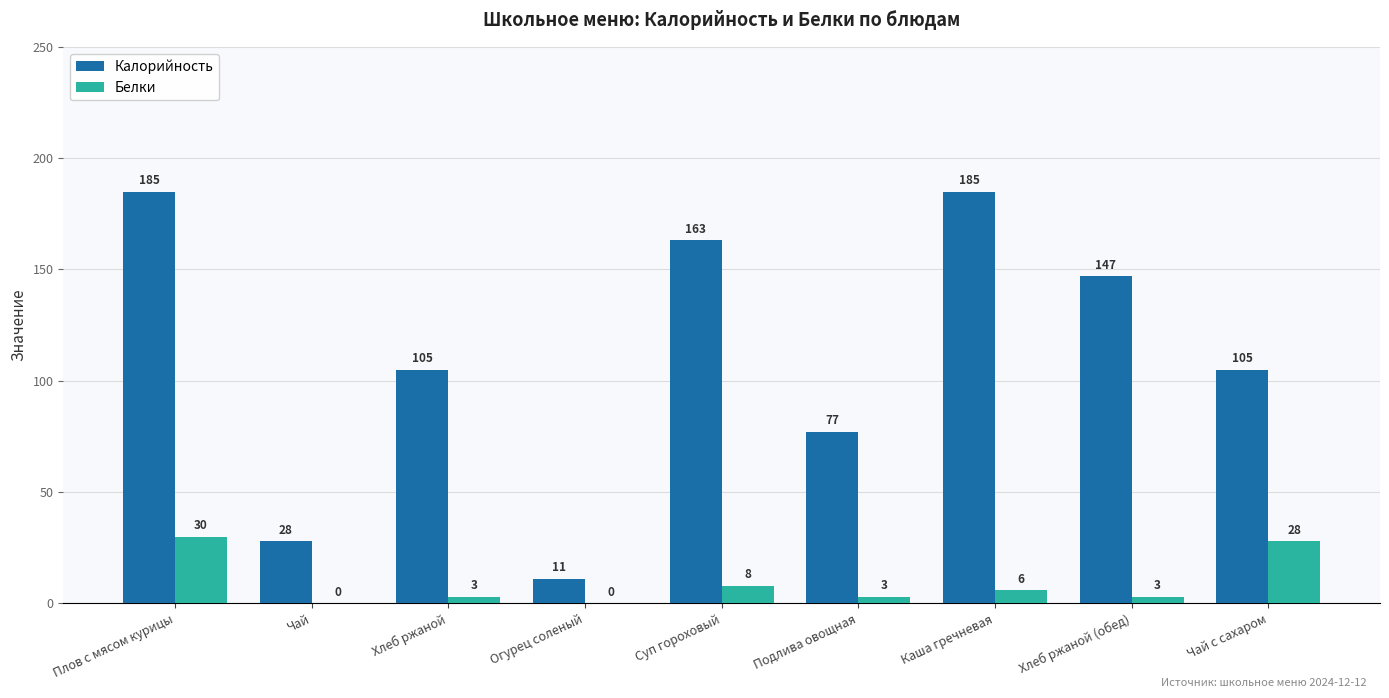

Which series changed the most between Плов с мясом курицы and Чай?

Калорийность